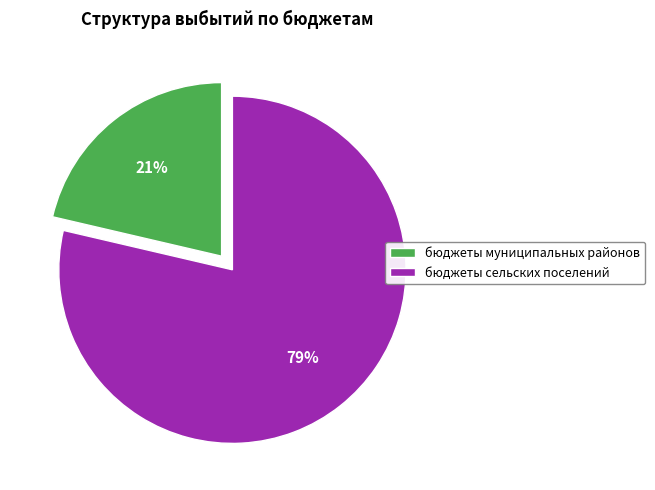

What is the majority slice?

бюджеты сельских поселений